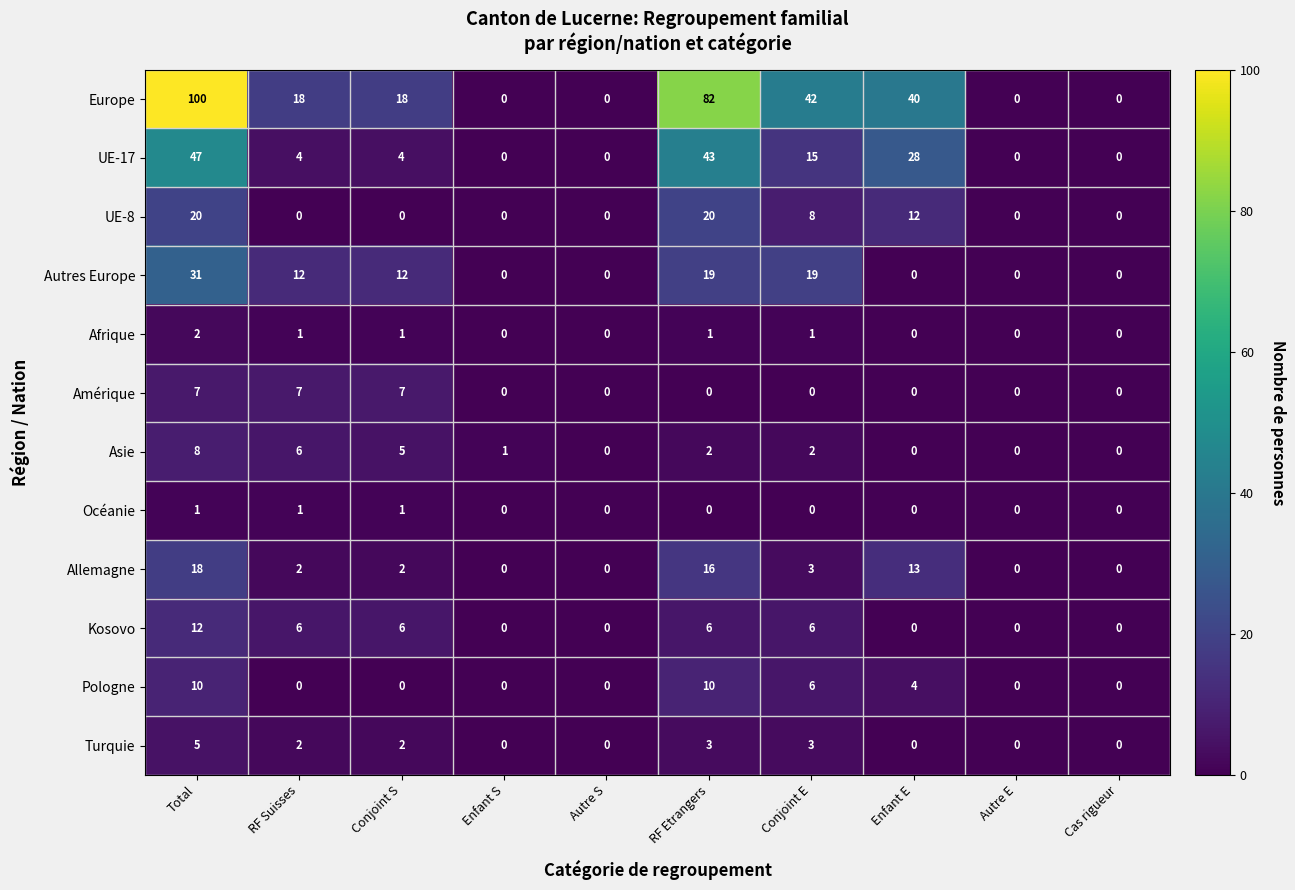

Rank the series by their maximum value, from lowest to highest.

Océanie, Afrique, Turquie, Amérique, Asie, Pologne, Kosovo, Allemagne, UE-8, Autres Europe, UE-17, Europe